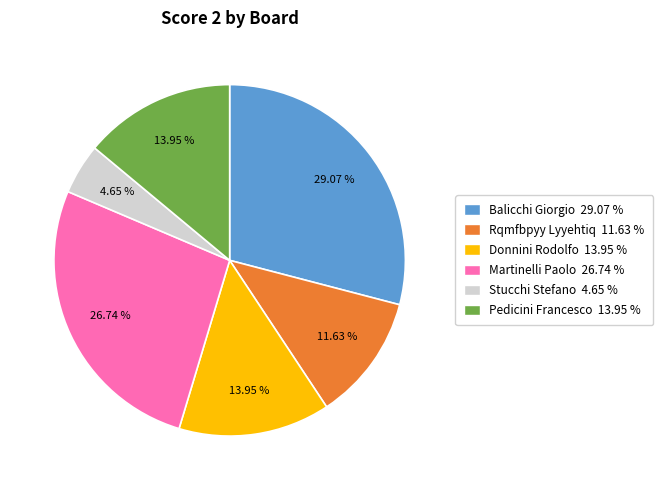

To the nearest percent, what is the difference between the largest and smallest slice percentages?

24%